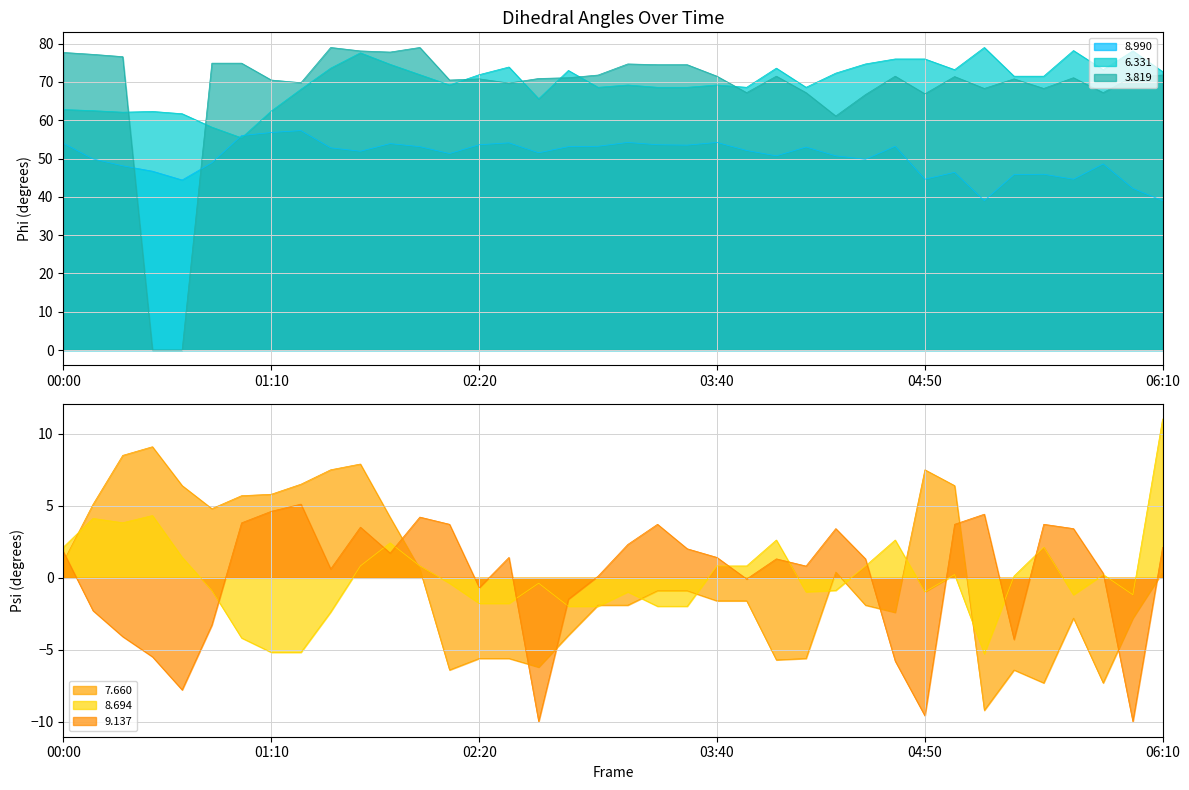

Which series has the widest spread of values?

  6.331